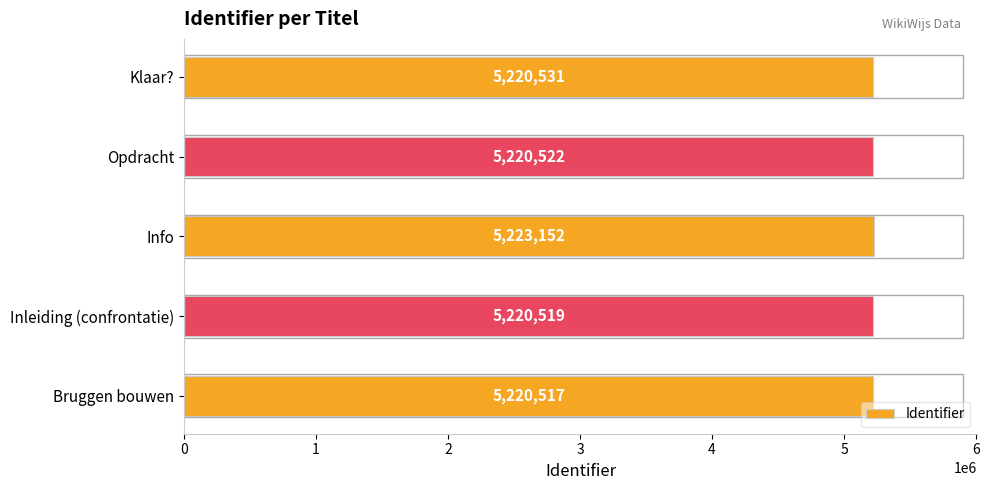

The value at Inleiding (confrontatie) is 5220519. True or false?

True